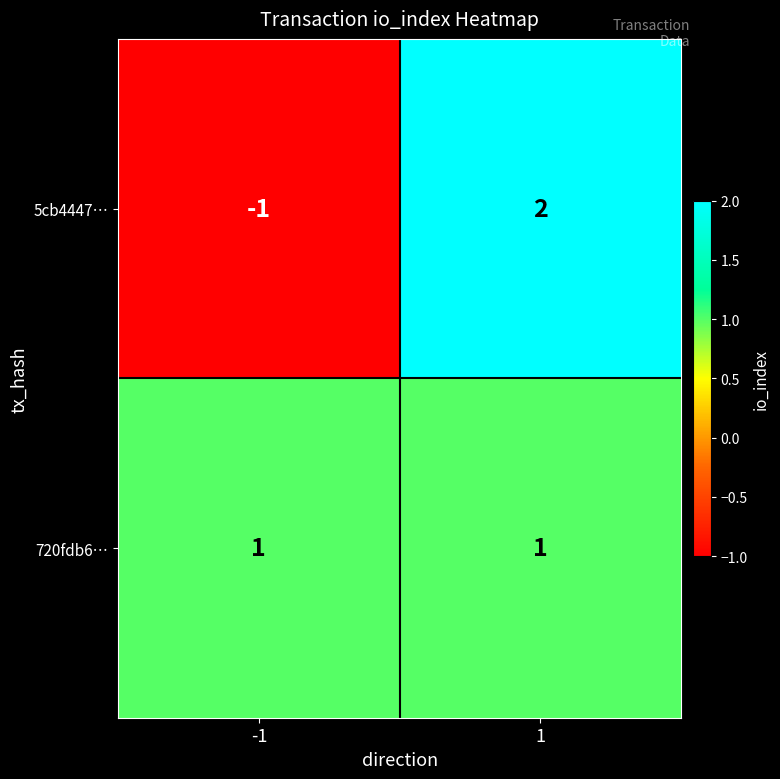

How many categories are shown in the chart?

2